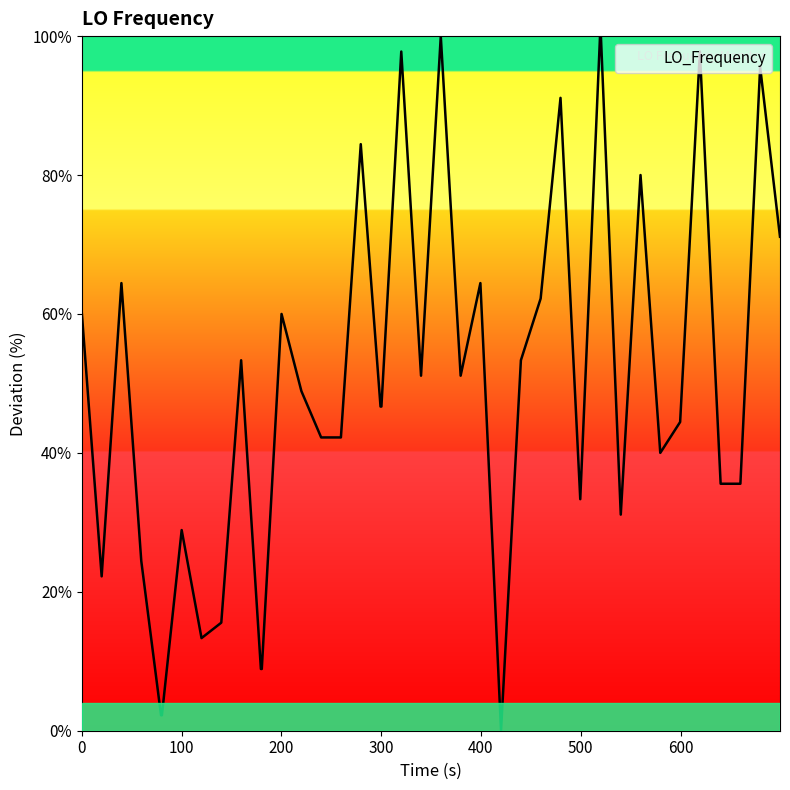

What is the sum of all values?

2011.1